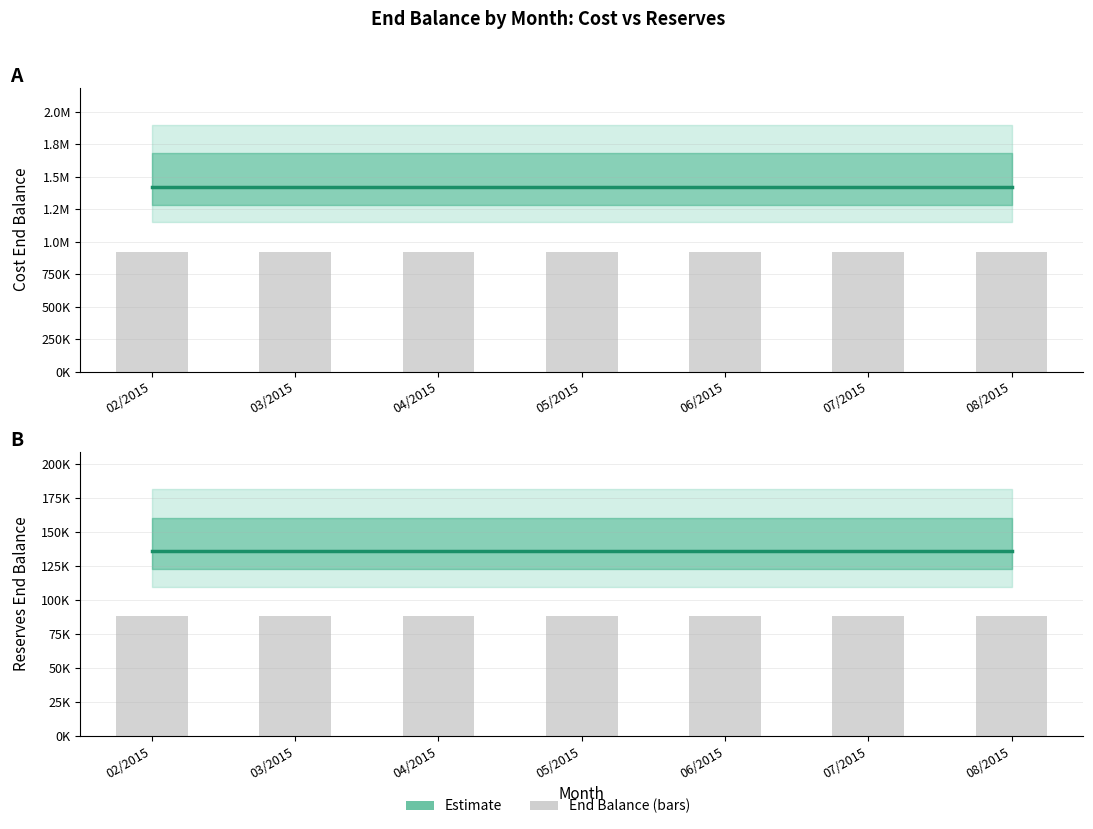

Between 02/2015 and 03/2015, which is larger?

02/2015